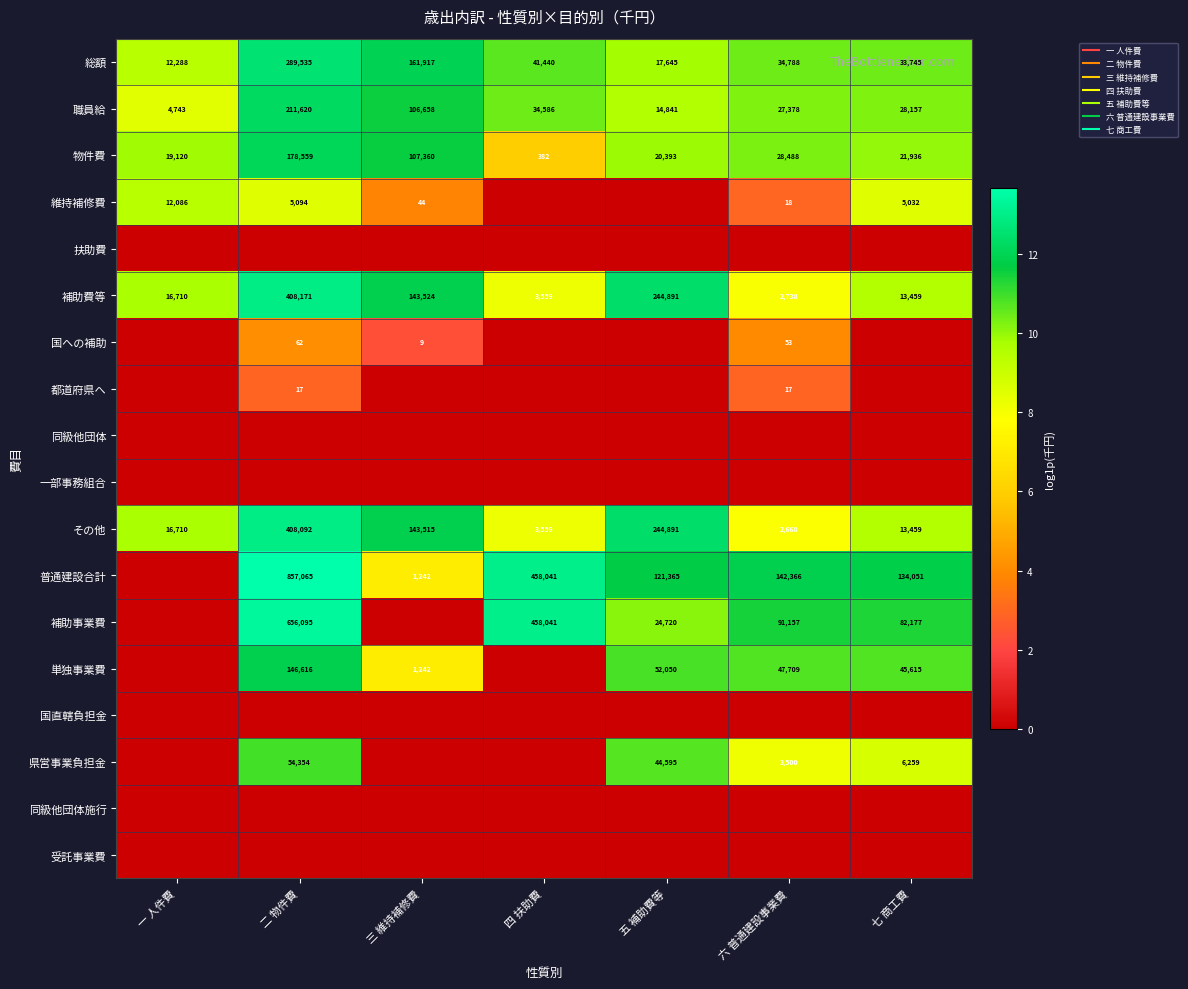

What is the difference between the maximum and minimum values in the 単独事業費 series?

11.9